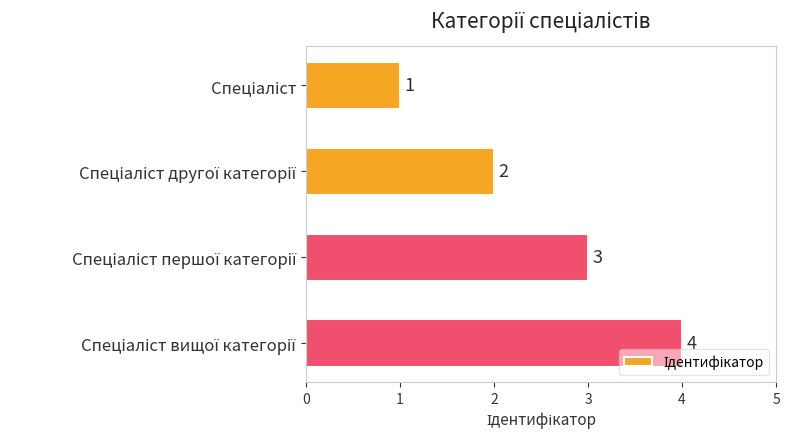

What is the sum of all values?

10